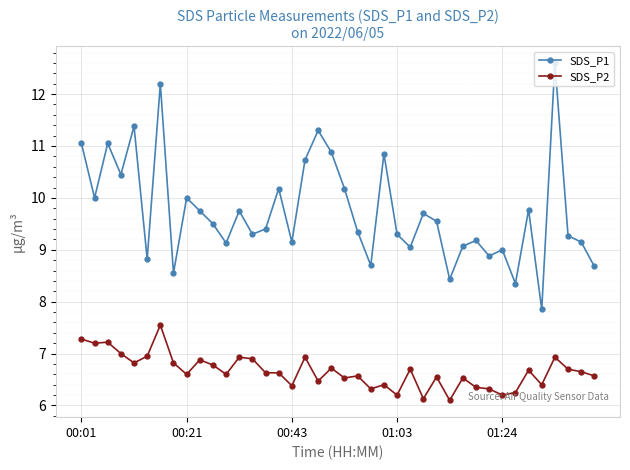

List the series in order of their overall mean, highest first.

SDS_P1, SDS_P2